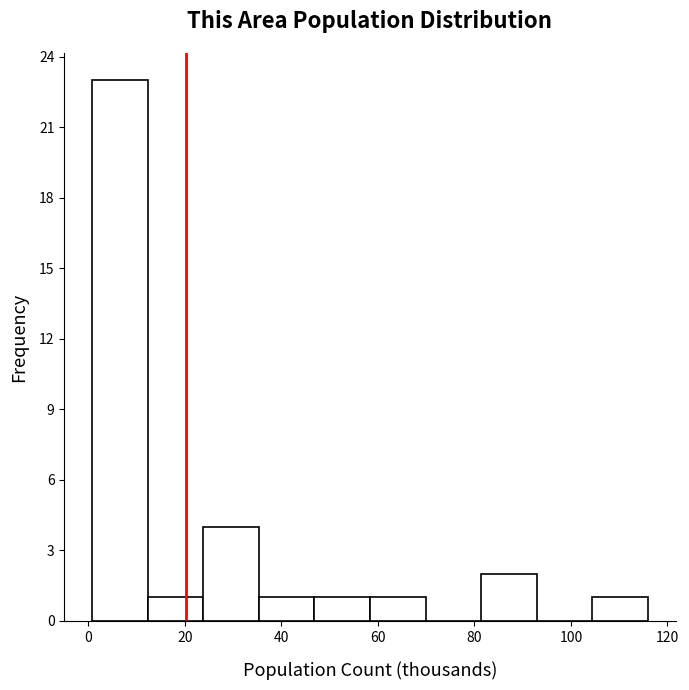

What is the height of the bar covering 58 to 70 on the x-axis? Neither the bar edges nor the heights are printed on the chart, so give them approximately, as read against the axes.

1